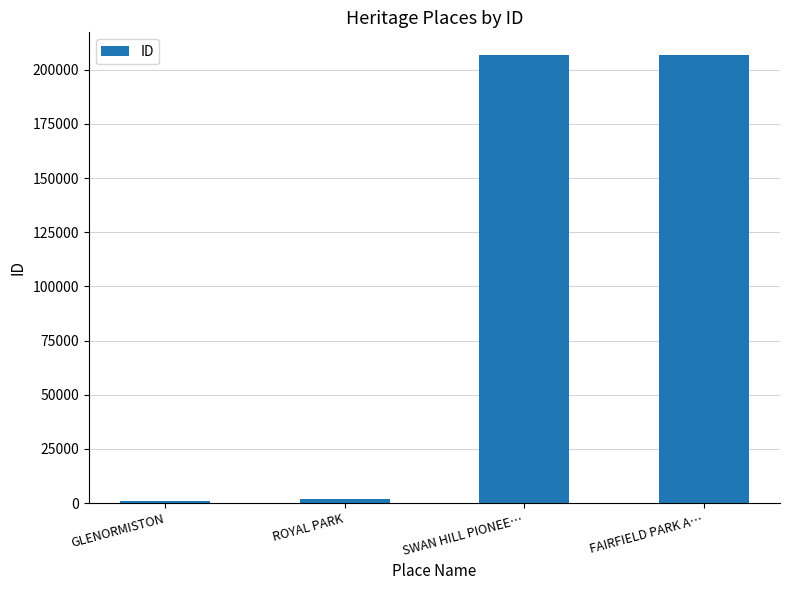

Read the value at SWAN HILL PIONEE…, to the nearest 10.

206820